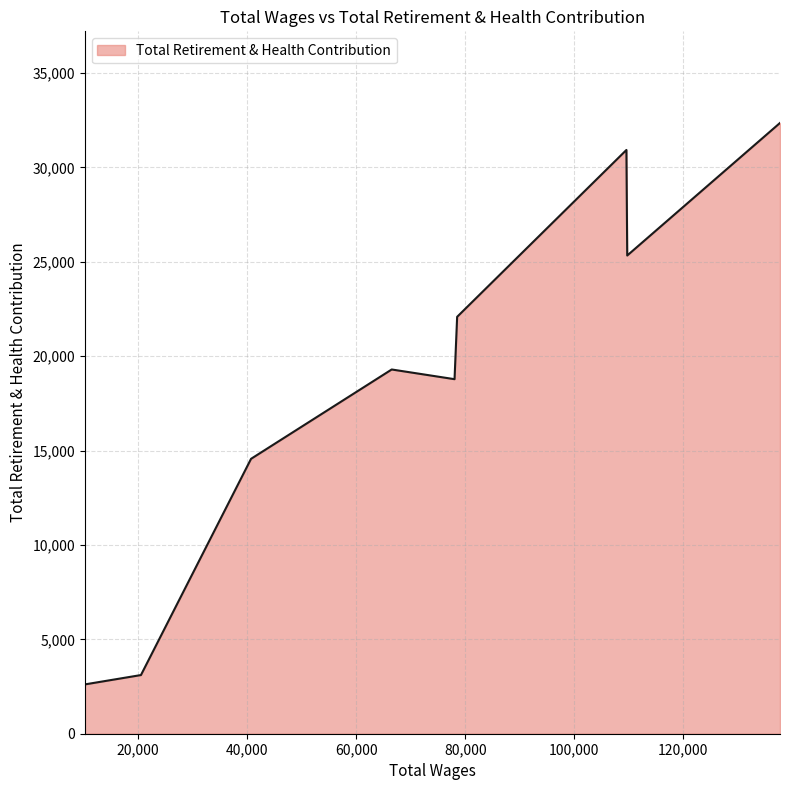

How many series are shown in this chart?

1